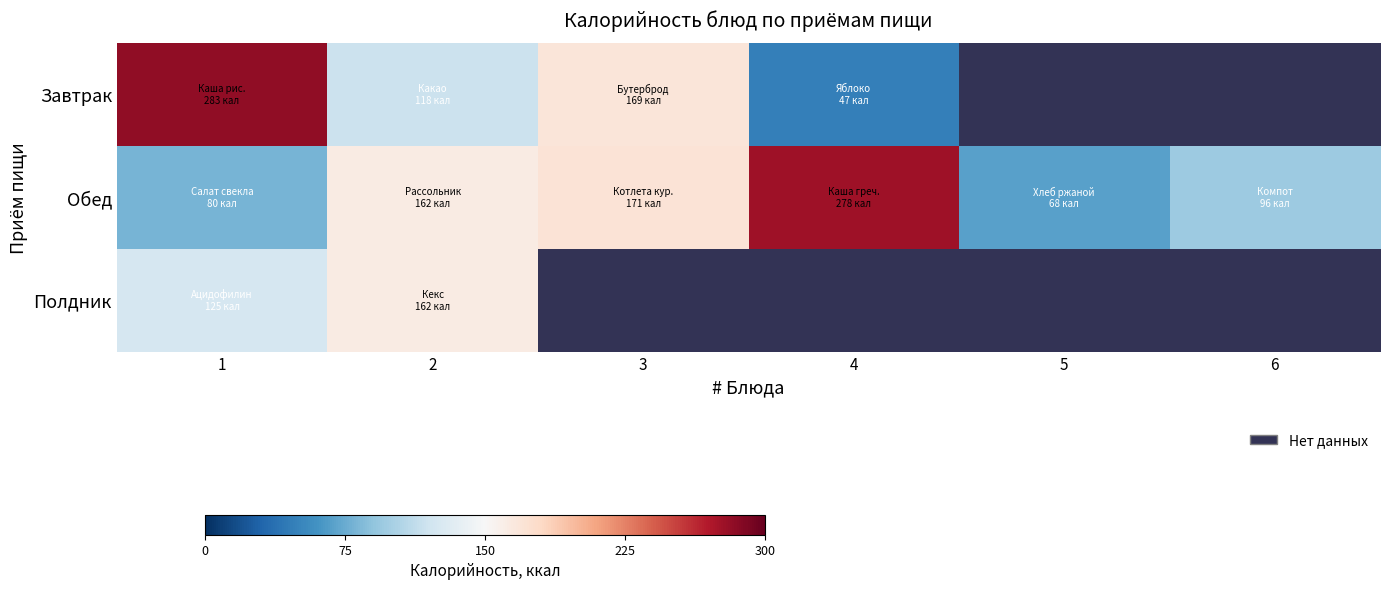

Is the value of Завтрак at 6 greater than the value of Обед at 6?

No